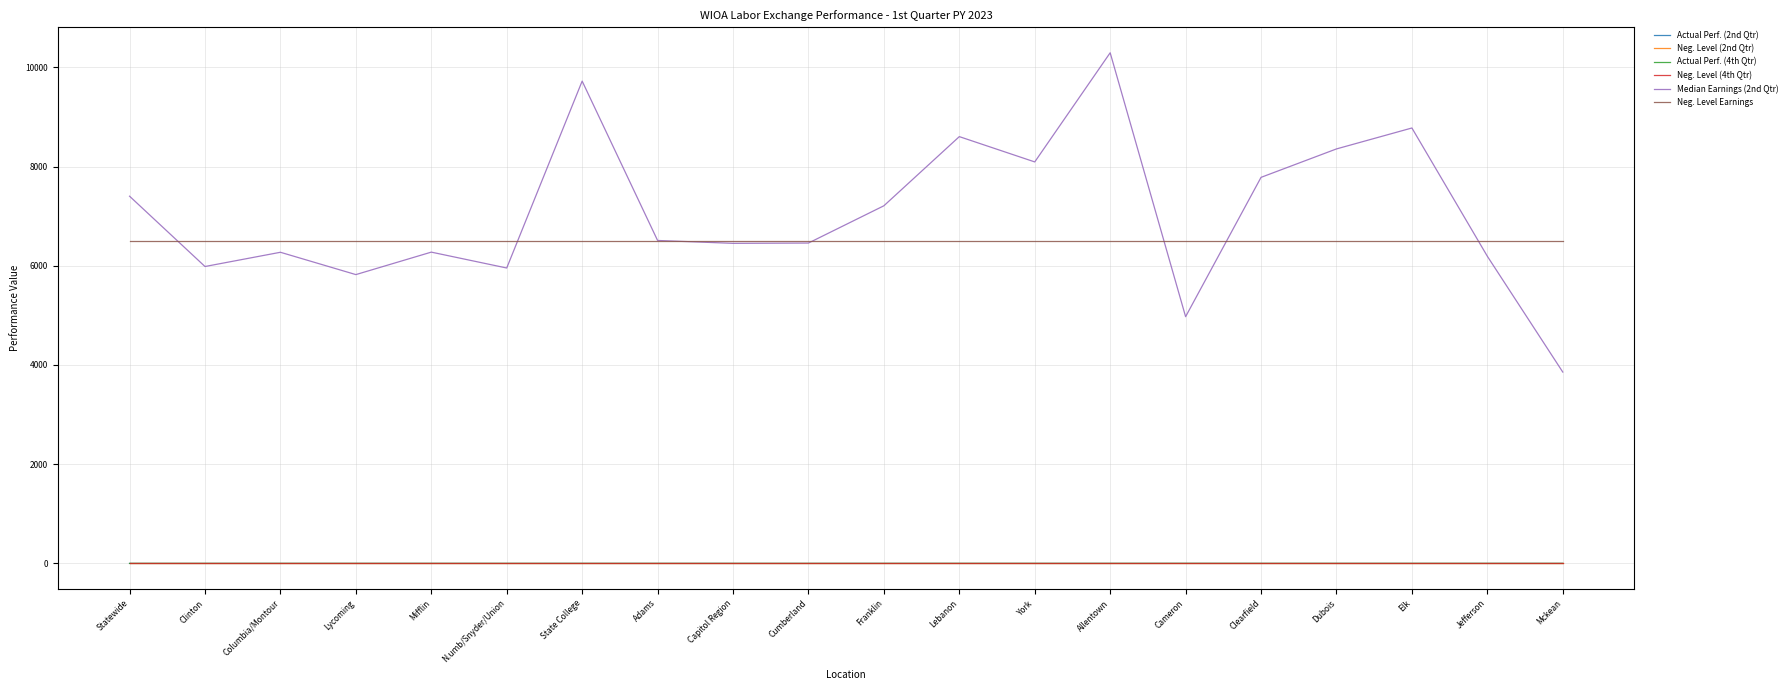

Is the value of Median Earnings (2nd Qtr) at N.umb/Snyder/Union greater than the value of Actual Perf. (4th Qtr) at Statewide?

Yes